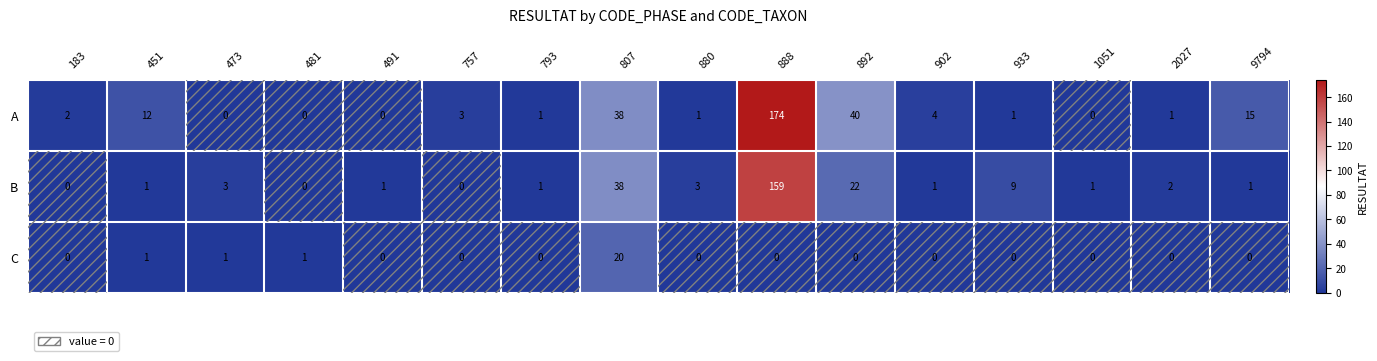

How many series are shown in this chart?

3